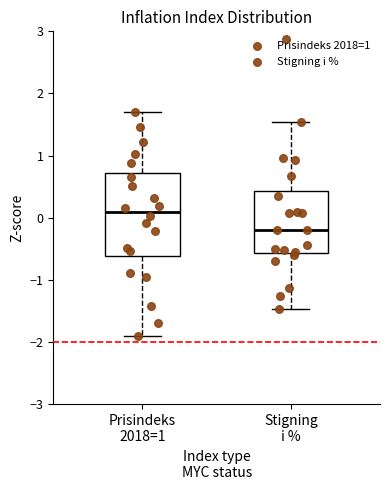

Reading left to right, transcribe this box plot: for each box, give where its median line is, the range the box spans, and where its two whiskers end, as read against the y-axis. The values are not printed on the chart, so give them approximately, as read against the axis.

Prisindeks 2018=1: median 0.1, box -0.6 to 0.7, whiskers -1.9 to 1.7
Stigning i %: median -0.2, box -0.6 to 0.4, whiskers -1.5 to 1.5